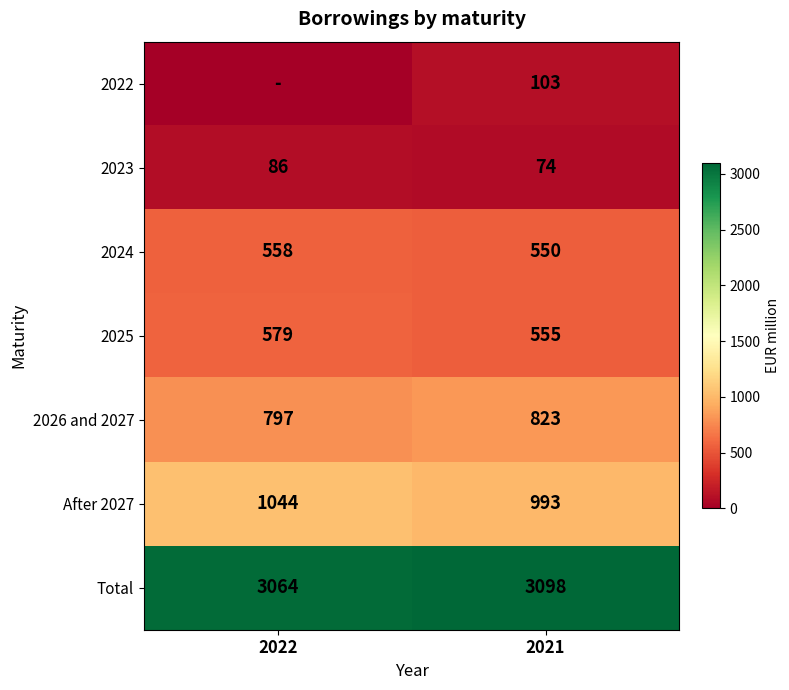

At how many categories does at least one series exceed 2498?

2